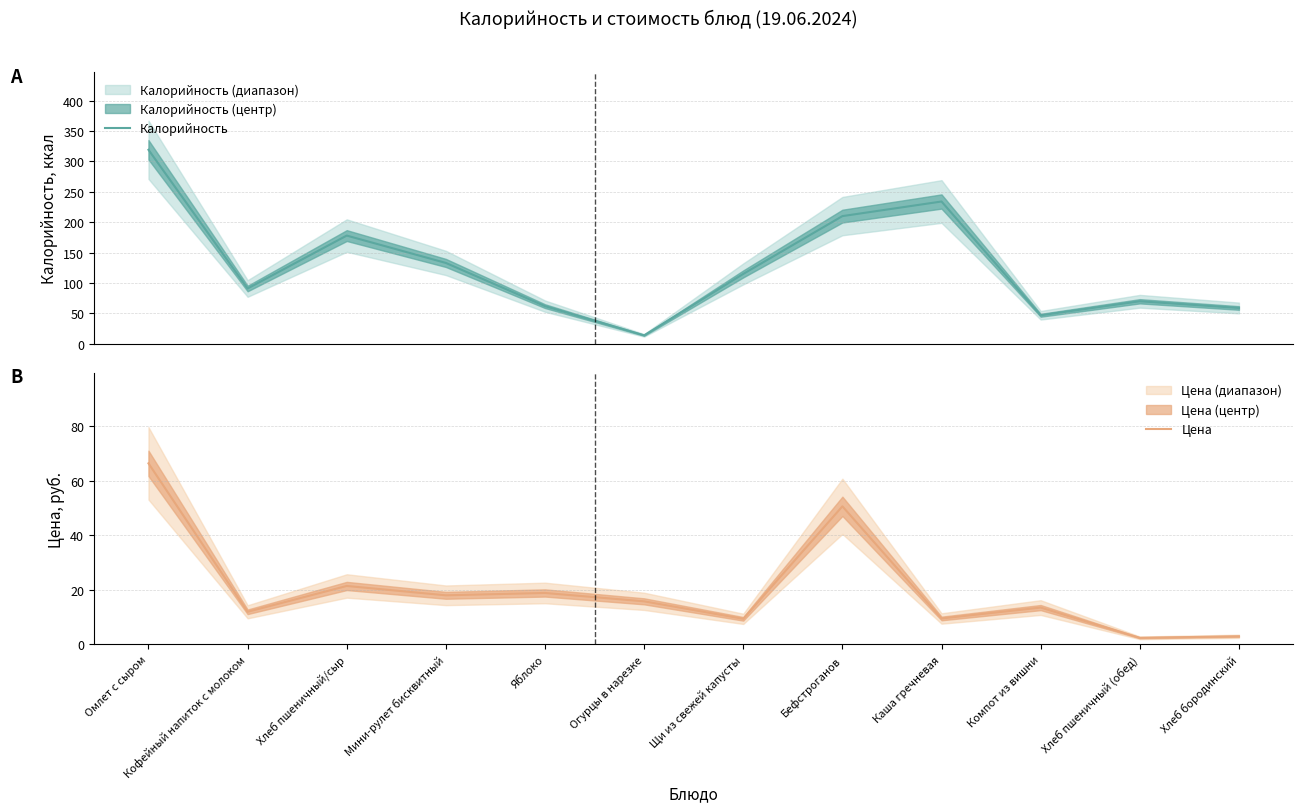

Reading left to right, what are all the values shown in this chart?

Калорийность: 319.0	91.0	178.0	133.0	62.0	14.0	115.0	210.0	234.0	47.0	70.0	59.0
Цена: 66.5	12.0	21.5	18.0	18.9	15.8	9.4	50.7	9.5	13.5	2.4	3.0